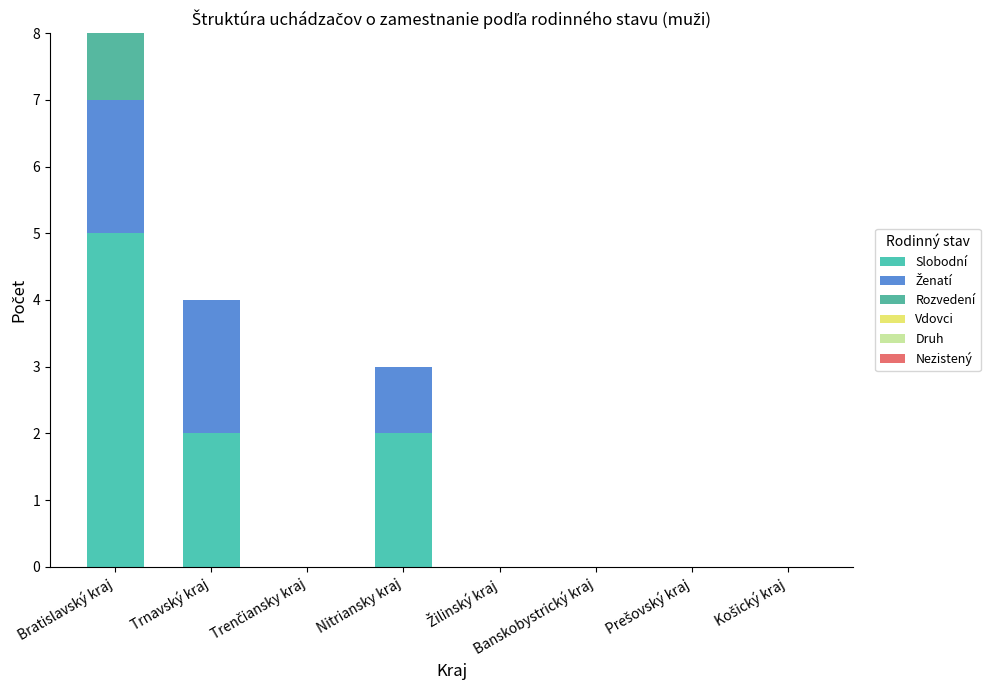

What is the average value of the Slobodní series?

1